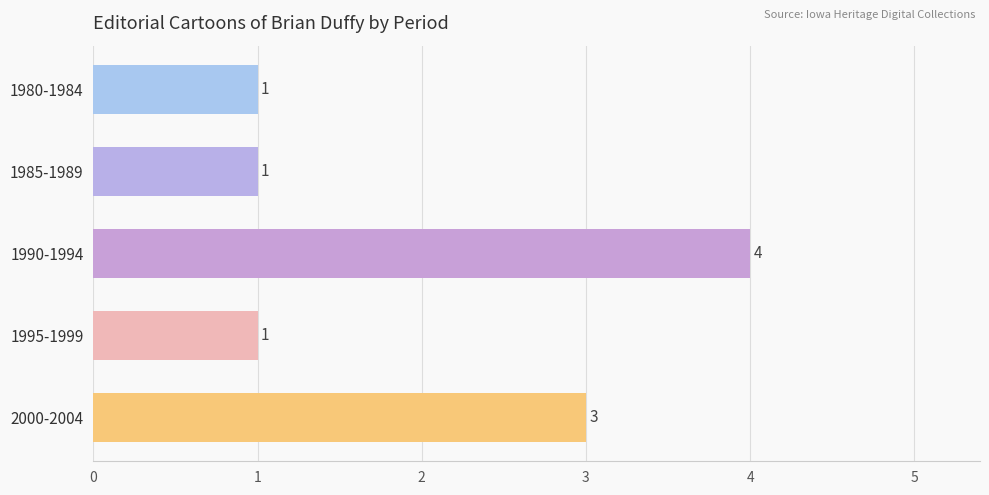

What is the ratio of the value at 1995-1999 to the value at 1985-1989?

1.0